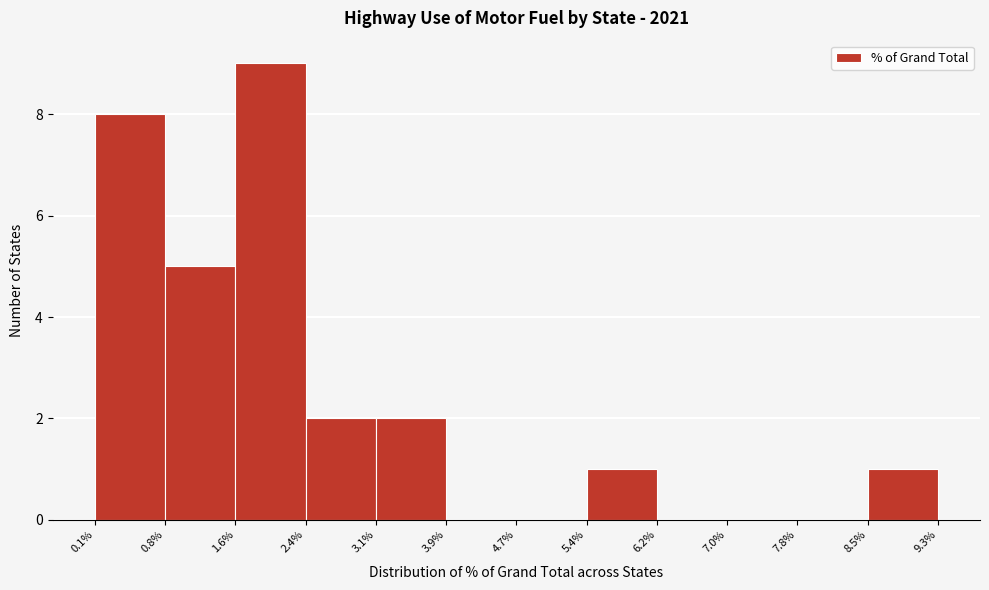

Reading left to right, transcribe this chart: for each bar, give the range it covers on the x-axis and its height. The values are not printed on the chart, so give them approximately, as read against the axis.

0.1% to 0.8%: 8
0.8% to 1.6%: 5
1.6% to 2.4%: 9
2.4% to 3.1%: 2
3.1% to 3.9%: 2
3.9% to 4.7%: 0
4.7% to 5.4%: 0
5.4% to 6.2%: 1
6.2% to 7.0%: 0
7.0% to 7.8%: 0
7.8% to 8.5%: 0
8.5% to 9.3%: 1